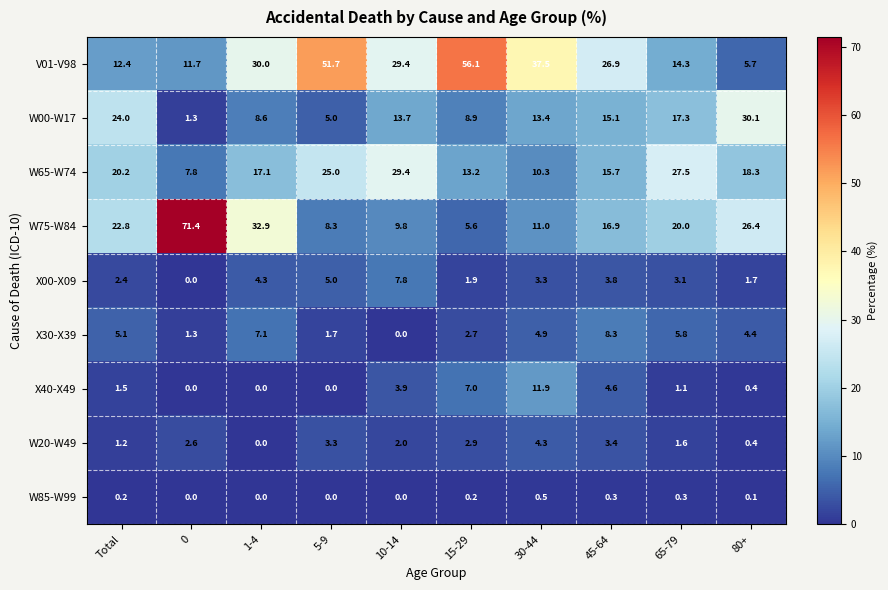

List the series in order of their peak value, lowest first.

W85-W99, W20-W49, X00-X09, X30-X39, X40-X49, W65-W74, W00-W17, V01-V98, W75-W84